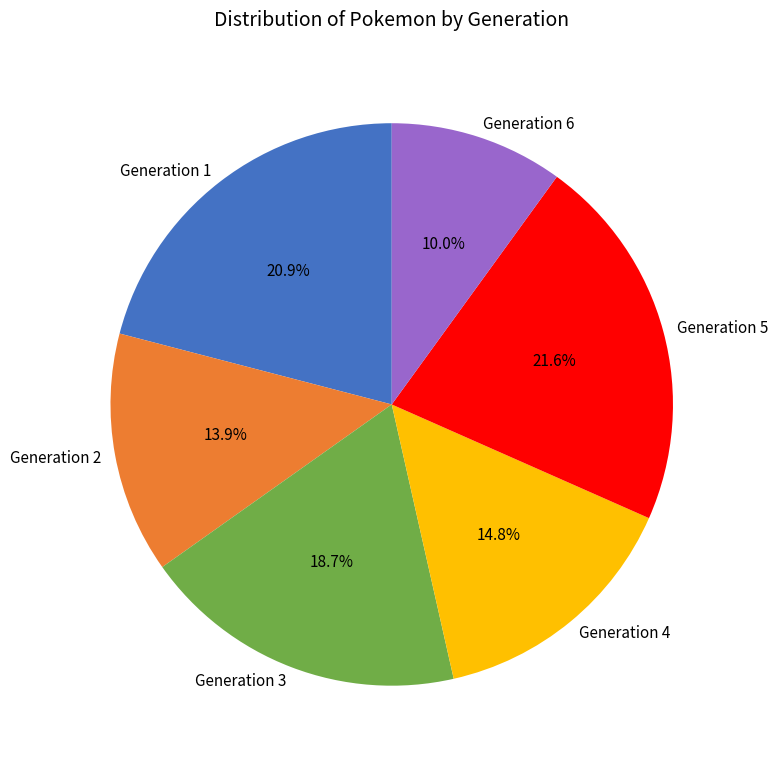

Does Generation 3 represent more than half of the total?

No